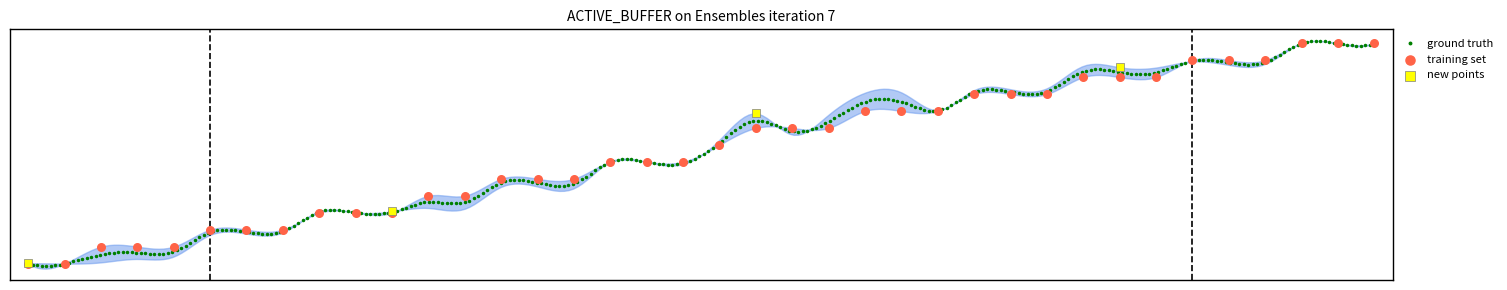

Between 24 and 4, which is larger?

24